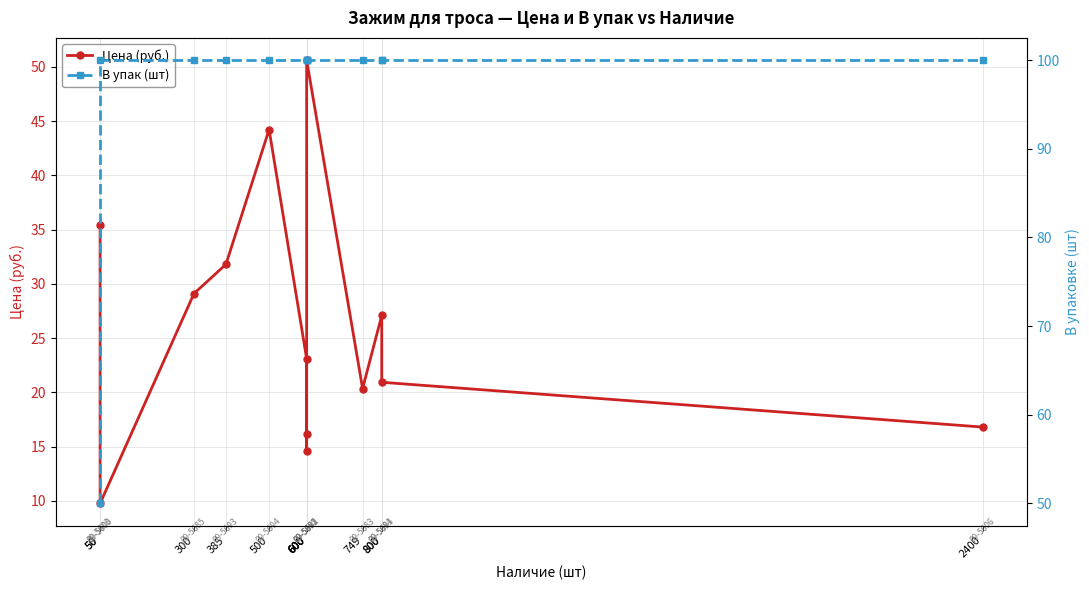

What is the sum of all Цена (руб.) values?

340.0